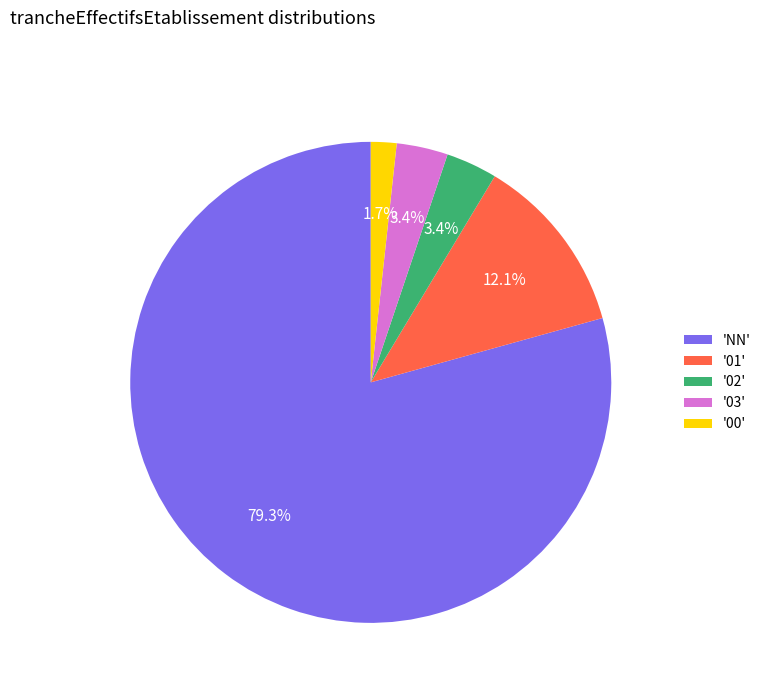

Does 'NN' account for over 50% of the chart?

Yes